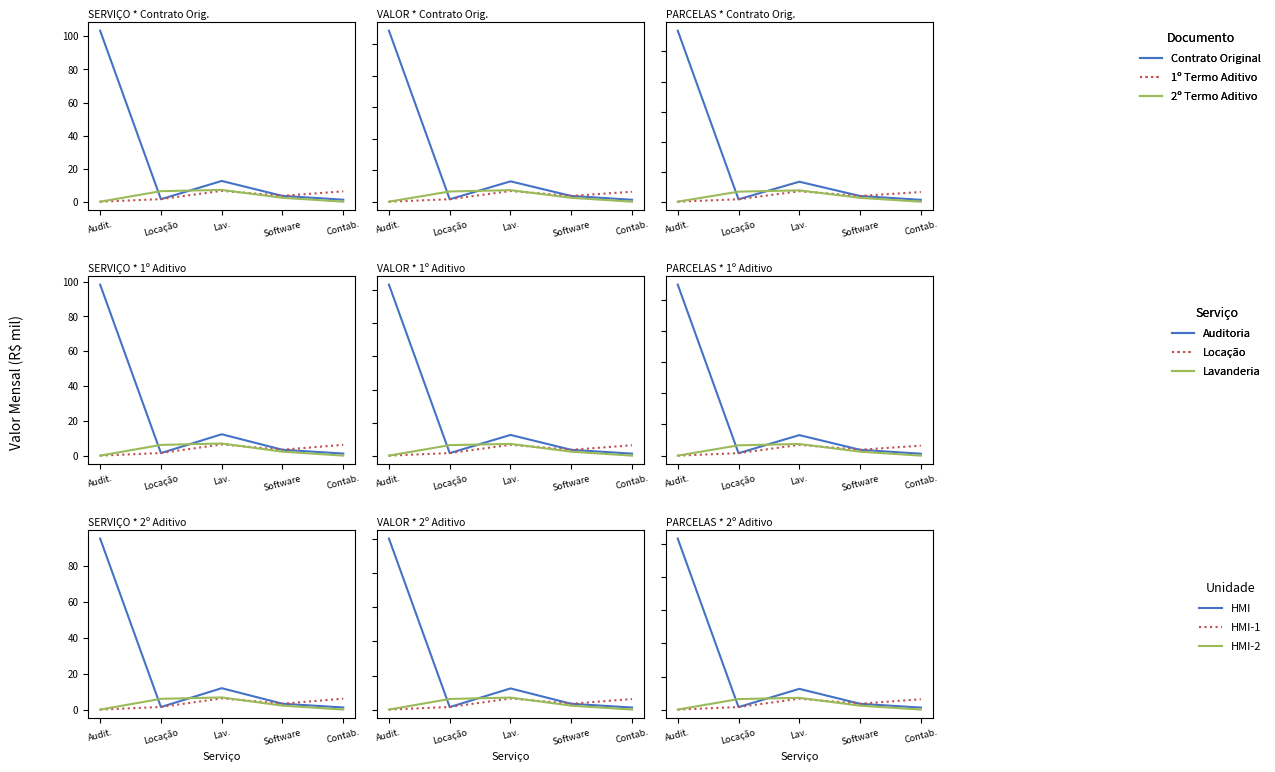

Is it true that 2º Termo Aditivo equals 9.5 at Locação?

False